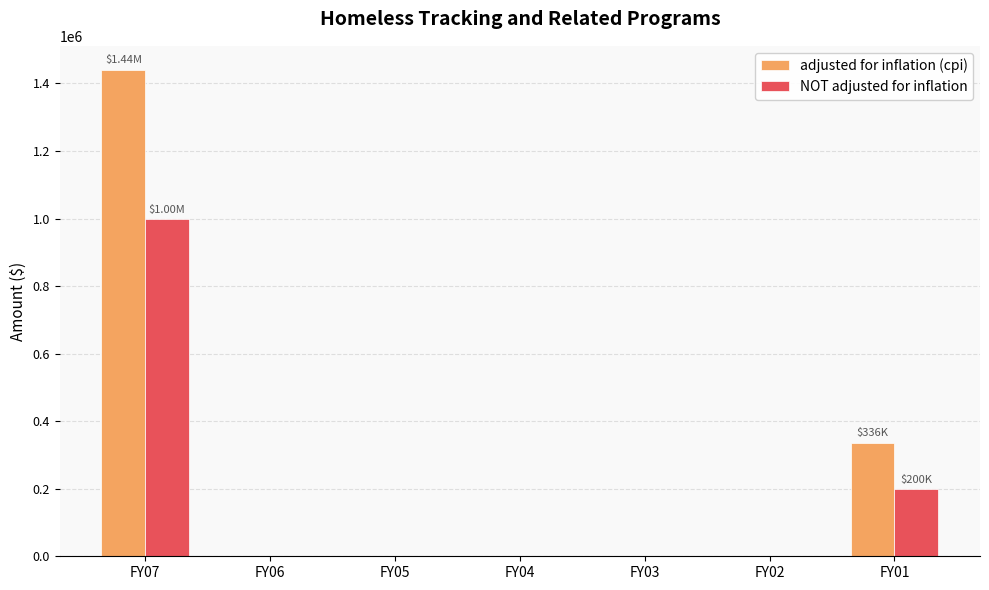

Are the bars grouped side by side (vs. stacked)?

Yes